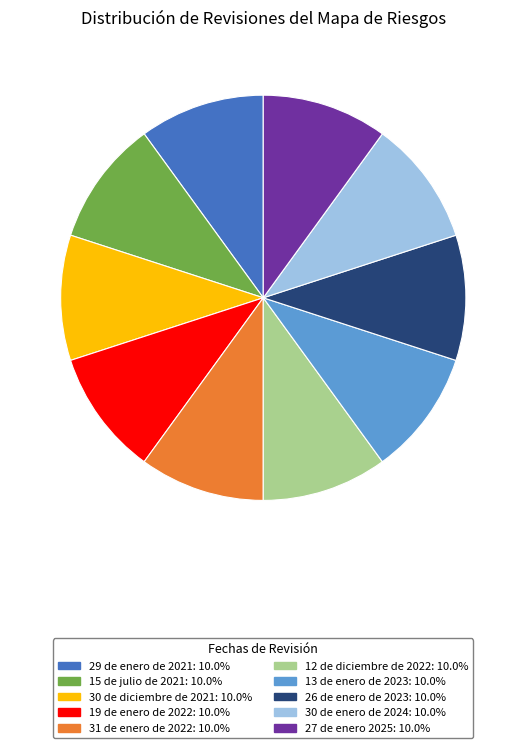

Is the sum of 26 de enero de 2023 and 30 de diciembre de 2021 greater than half?

No